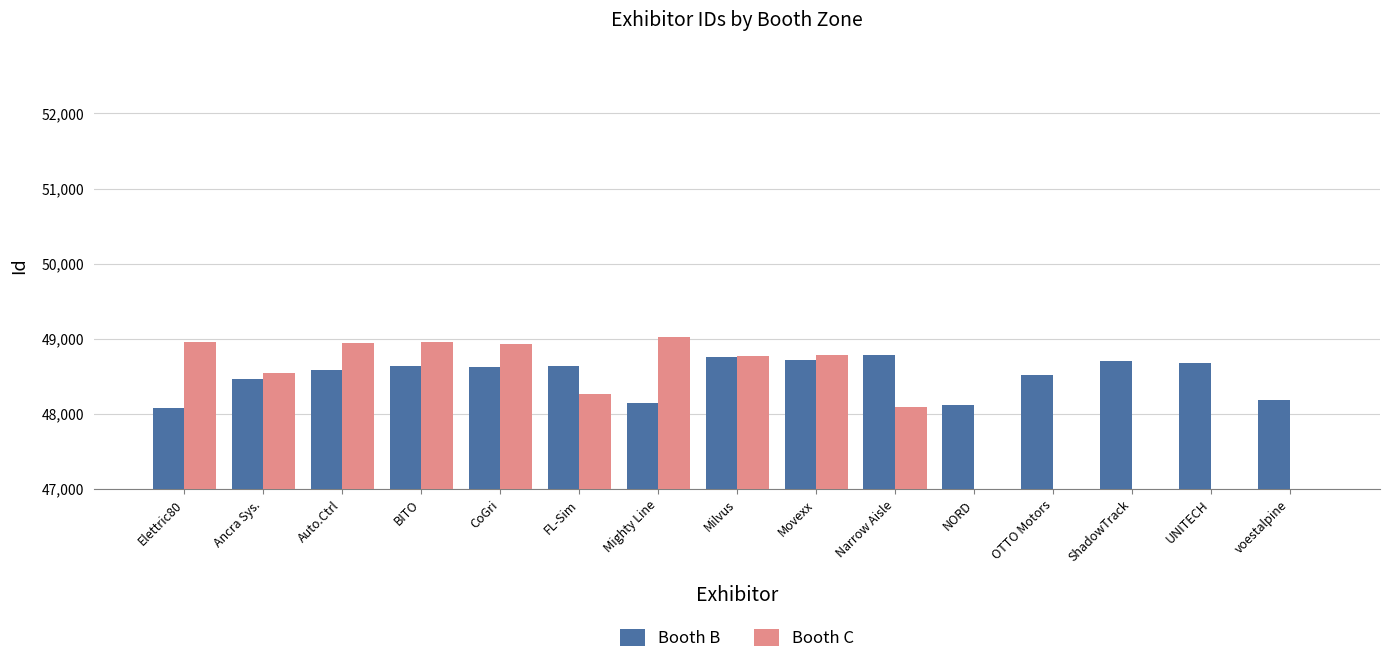

Rank the series at NORD from highest to lowest value.

Booth B, Booth C